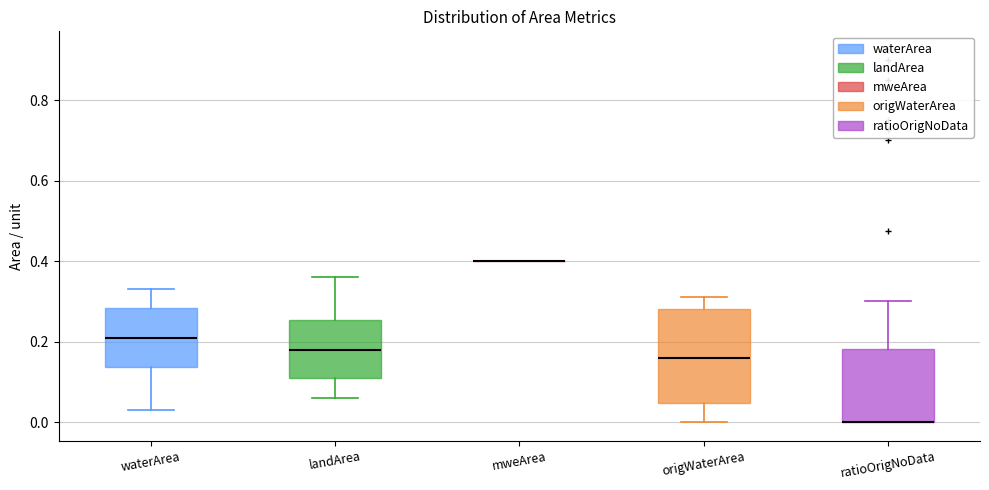

Reading left to right, transcribe this box plot: for each box, give where its median line is, the range the box spans, and where its two whiskers end, as read against the y-axis. The values are not printed on the chart, so give them approximately, as read against the axis.

waterArea: median 0.22, box 0.14 to 0.28, whiskers 0.04 to 0.34
landArea: median 0.18, box 0.12 to 0.26, whiskers 0.06 to 0.36
mweArea: box collapsed to a line at 0.40, whiskers 0.40 to 0.40
origWaterArea: median 0.16, box 0.04 to 0.28, whiskers 0.00 to 0.32
ratioOrigNoData: median 0.00 (drawn on the box's lower edge), box 0.00 to 0.18, whiskers 0.00 to 0.30